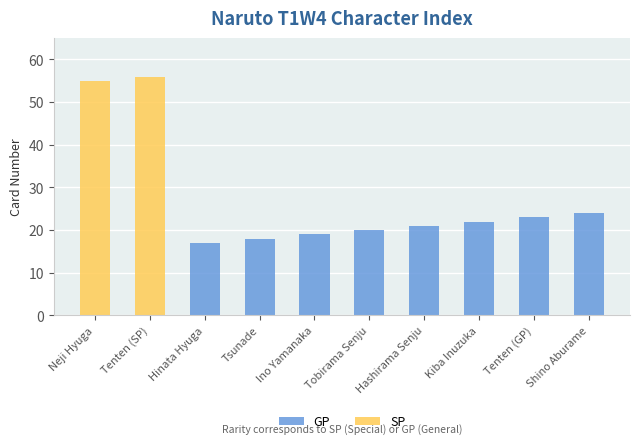

What is the sum of all GP values?

164